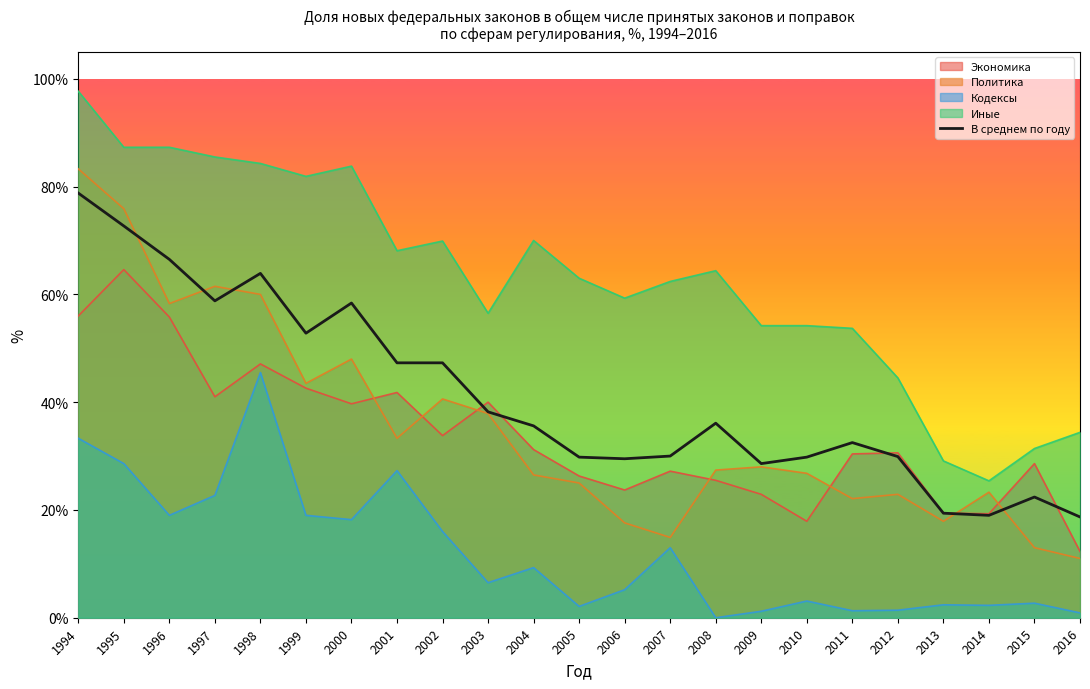

Reading left to right, extract all data points from this chart.

1994=78.8	1995=72.7	1996=66.5	1997=58.8	1998=63.9	1999=52.8	2000=58.4	2001=47.3	2002=47.3	2003=38.2	2004=35.6	2005=29.8	2006=29.5	2007=30.0	2008=36.1	2009=28.6	2010=29.8	2011=32.5	2012=29.9	2013=19.4	2014=19.0	2015=22.4	2016=18.7